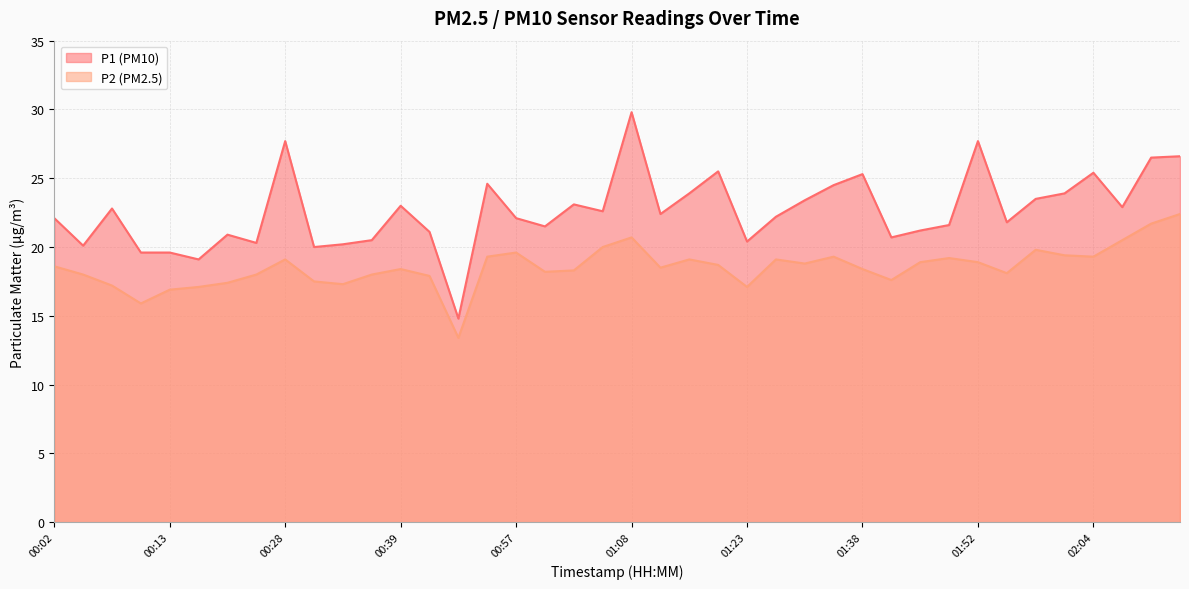

True or false: P1 and P2 intersect in this chart.

False